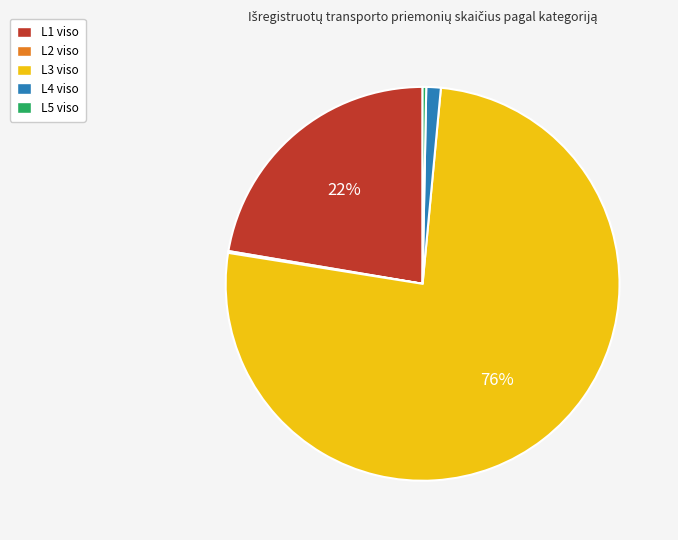

Combined, do L4 viso and L5 viso account for over 50%?

No